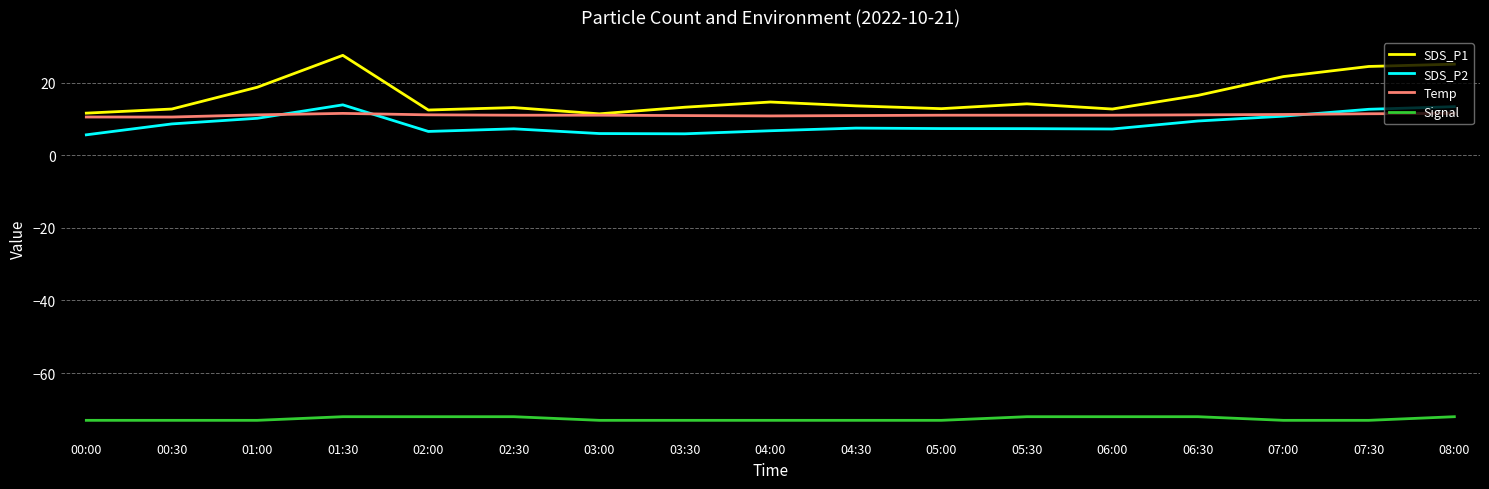

True or false: SDS_P2 and Signal cross at least once.

False